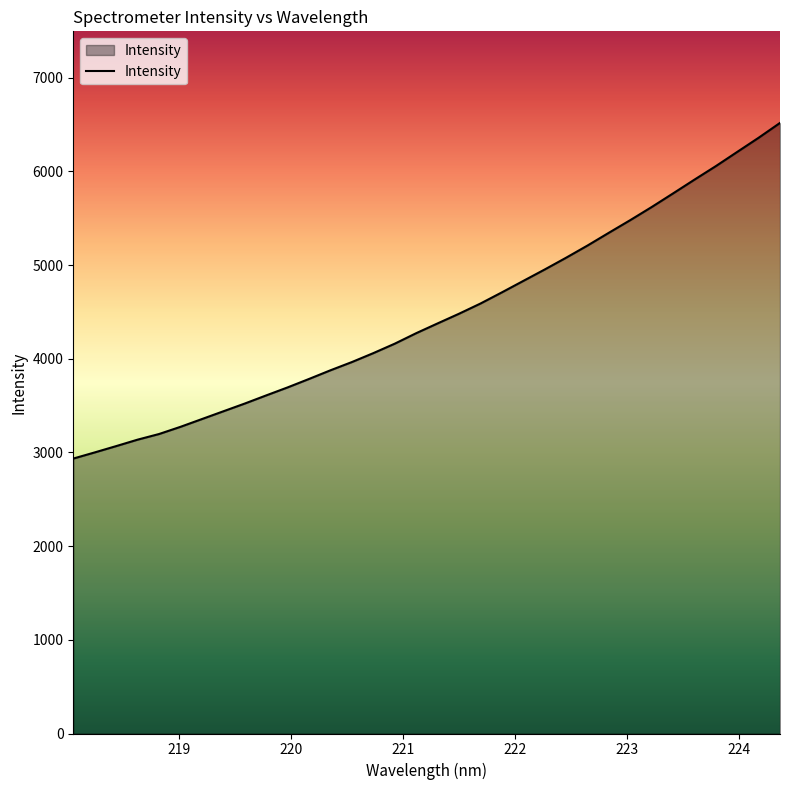

Reading left to right, transcribe all the data shown in this chart.

2934.6	3000.3	3067.6	3136.5	3196.7	3273.4	3356.3	3439.2	3522.0	3608.8	3694.3	3784.6	3877.0	3965.0	4060.1	4161.0	4272.9	4377.3	4480.5	4589.1	4708.4	4830.5	4952.5	5078.1	5208.2	5344.7	5479.7	5619.3	5764.8	5911.8	6056.2	6207.8	6358.9	6517.2